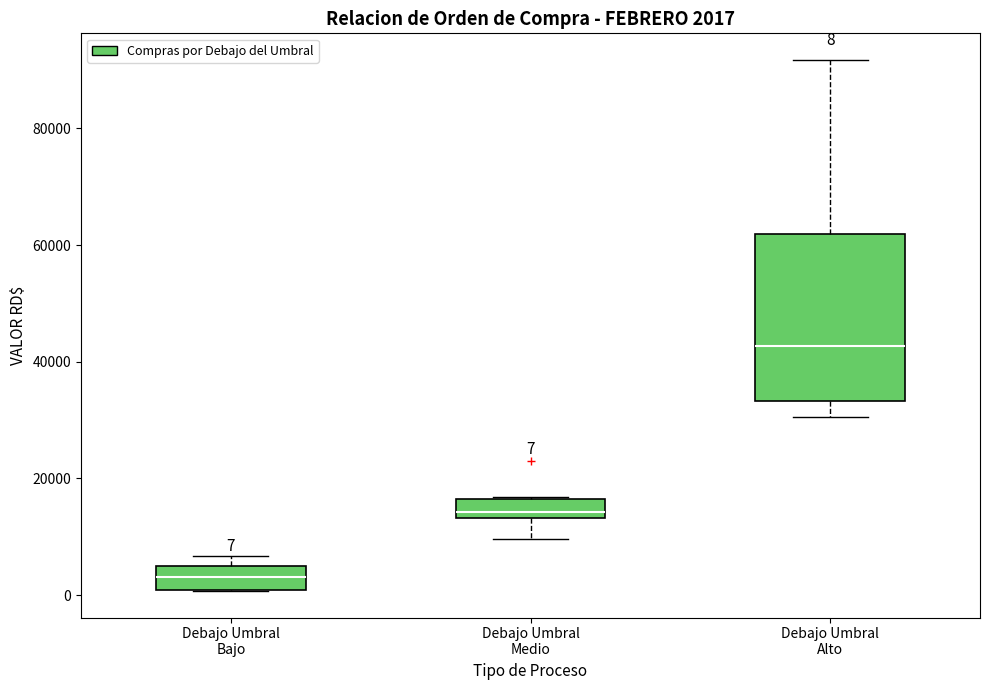

Which box has the highest median line?

Debajo Umbral Alto